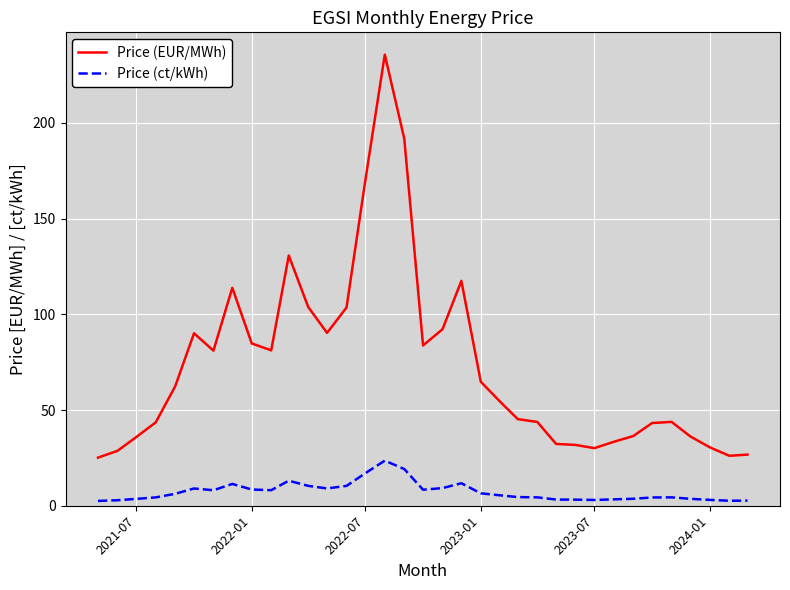

Which series has the largest total across all categories?

Price (EUR/MWh)